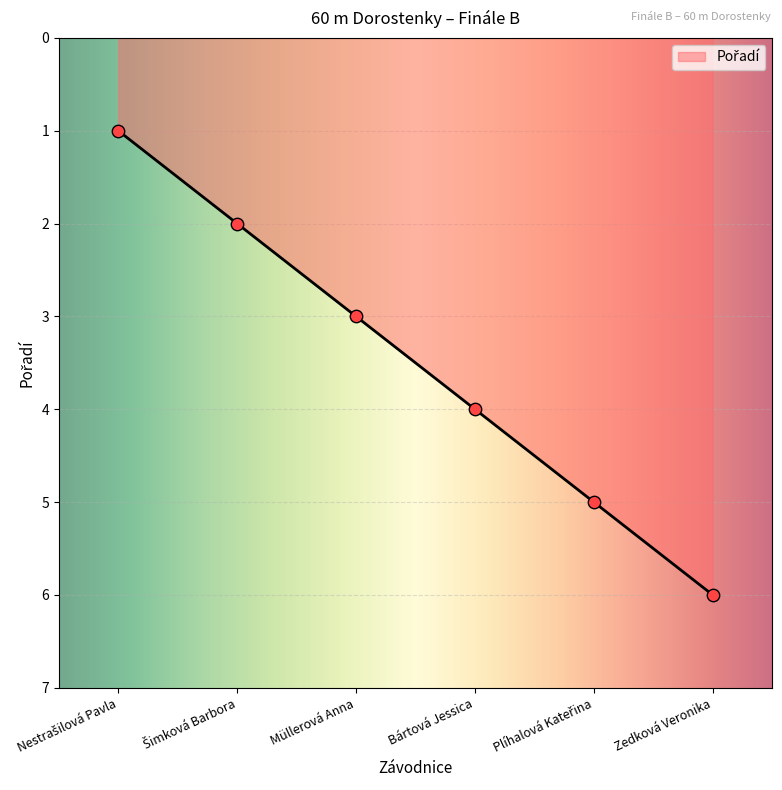

What is the difference between the maximum and second lowest values?

4